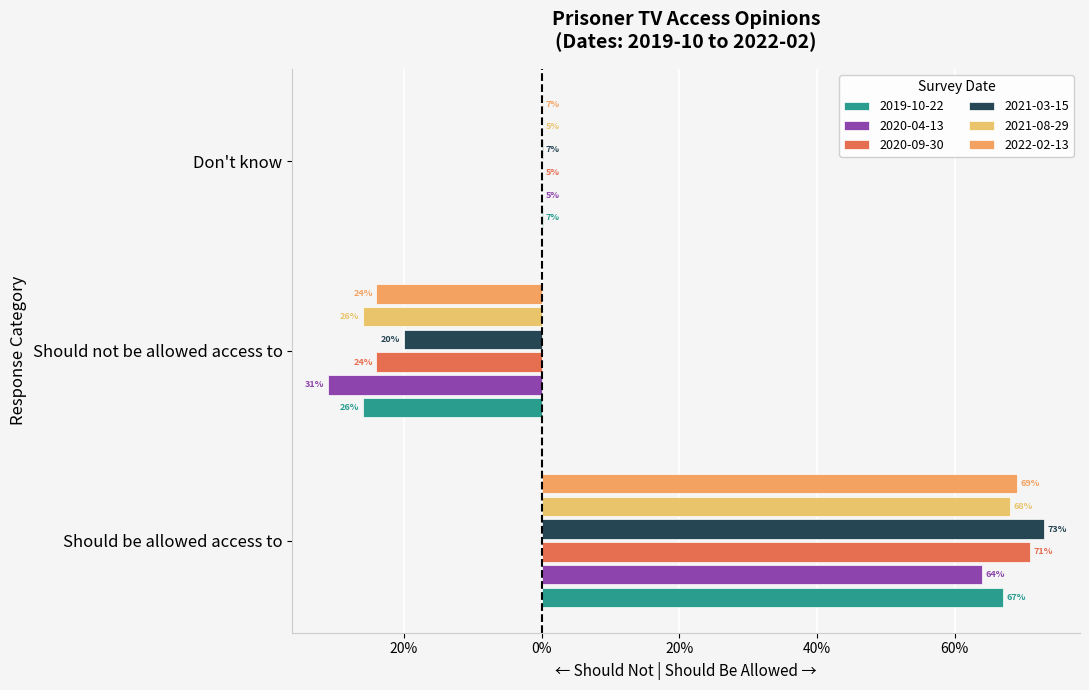

What is the difference between the 2020-04-13 values at Should not be allowed access to and Don't know?

0.3